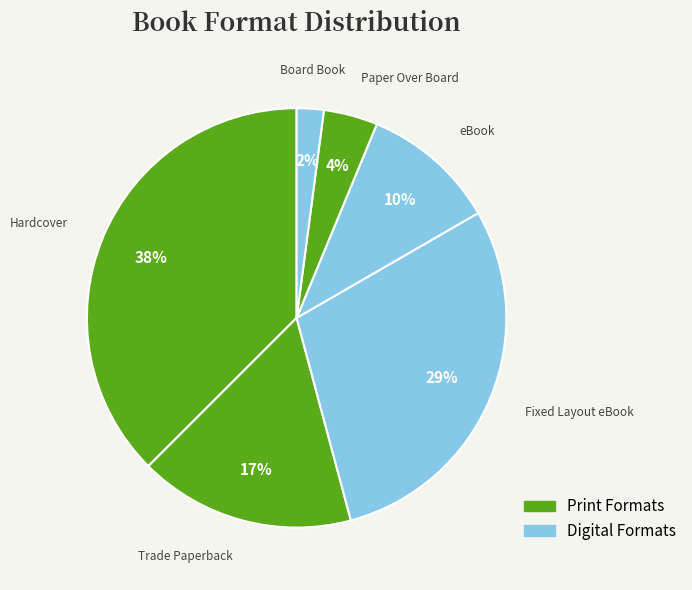

How many slices are in this pie chart?

6